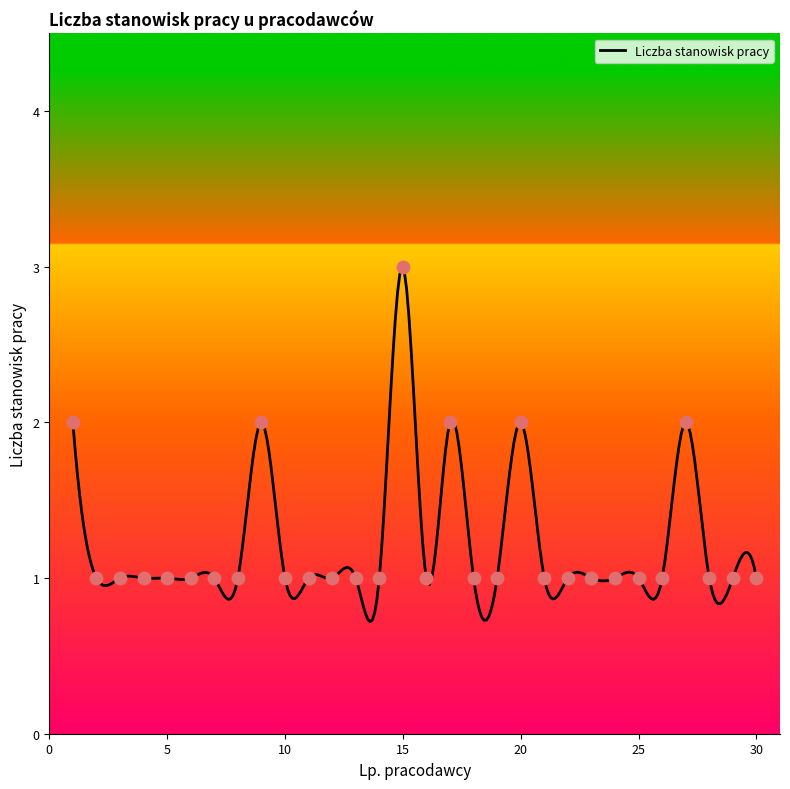

Approximately how many times larger is the value at 13 compared to 6?

1.0